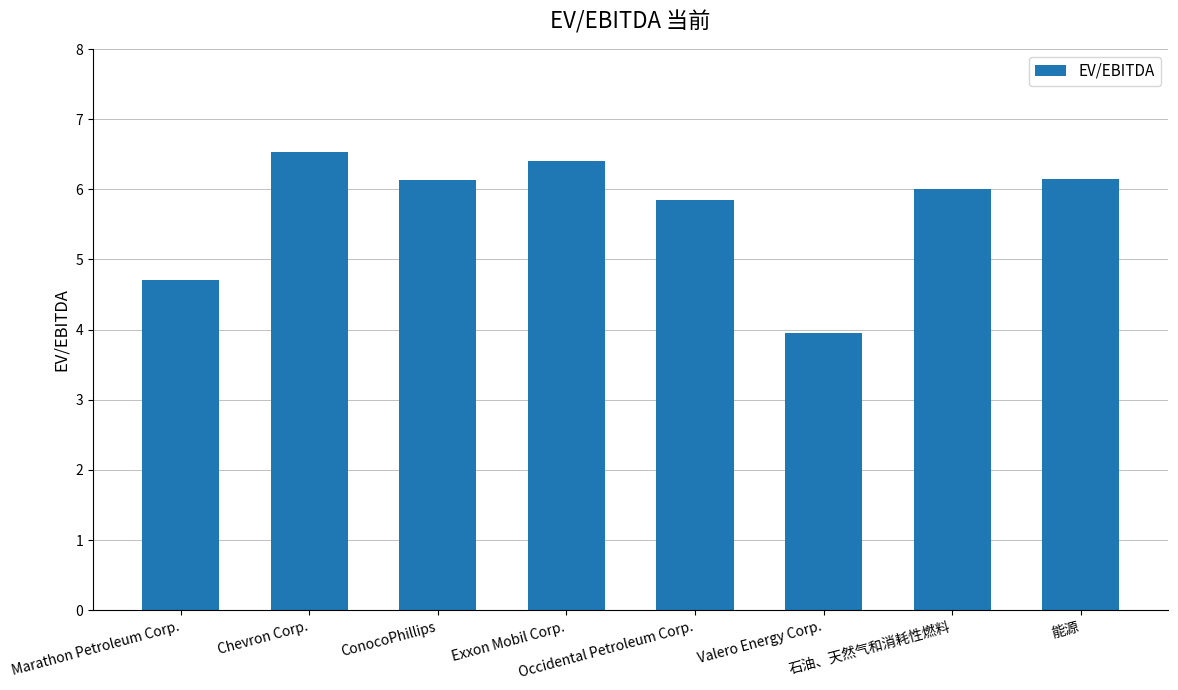

Does the chart contain any negative values?

No